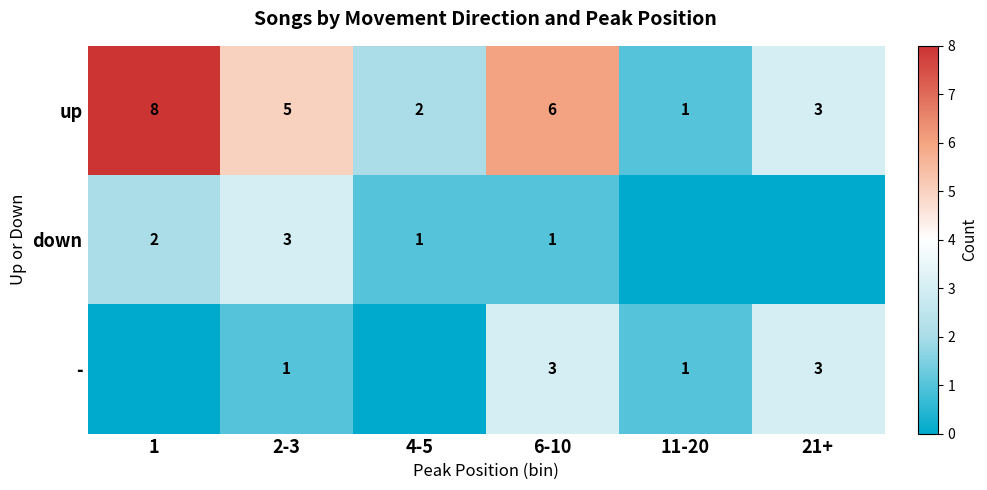

At how many categories does at least one series exceed 0?

6